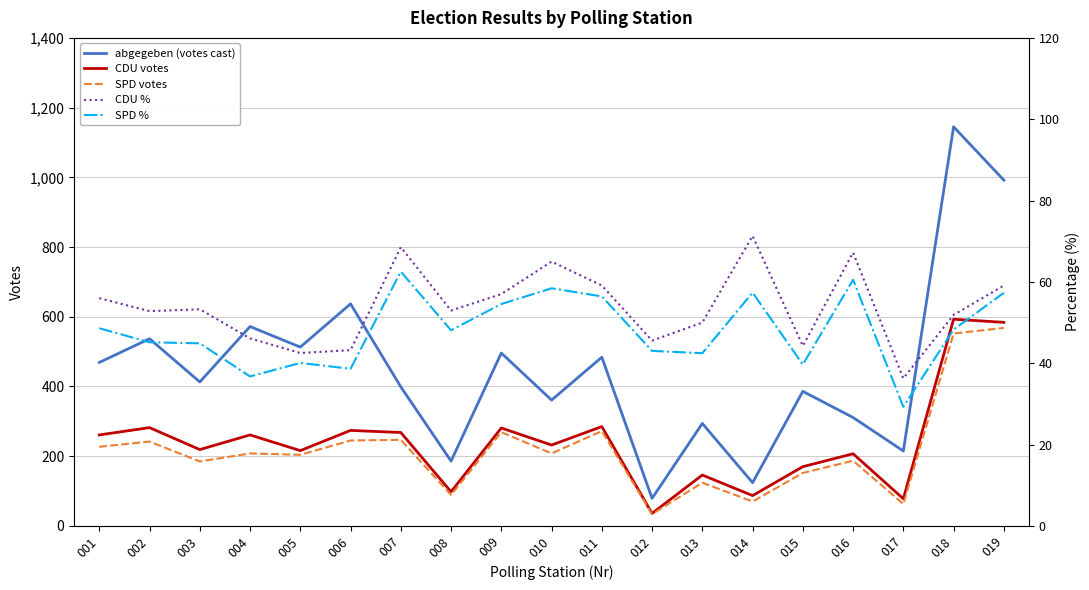

Does the chart display data point markers on the line(s)?

No